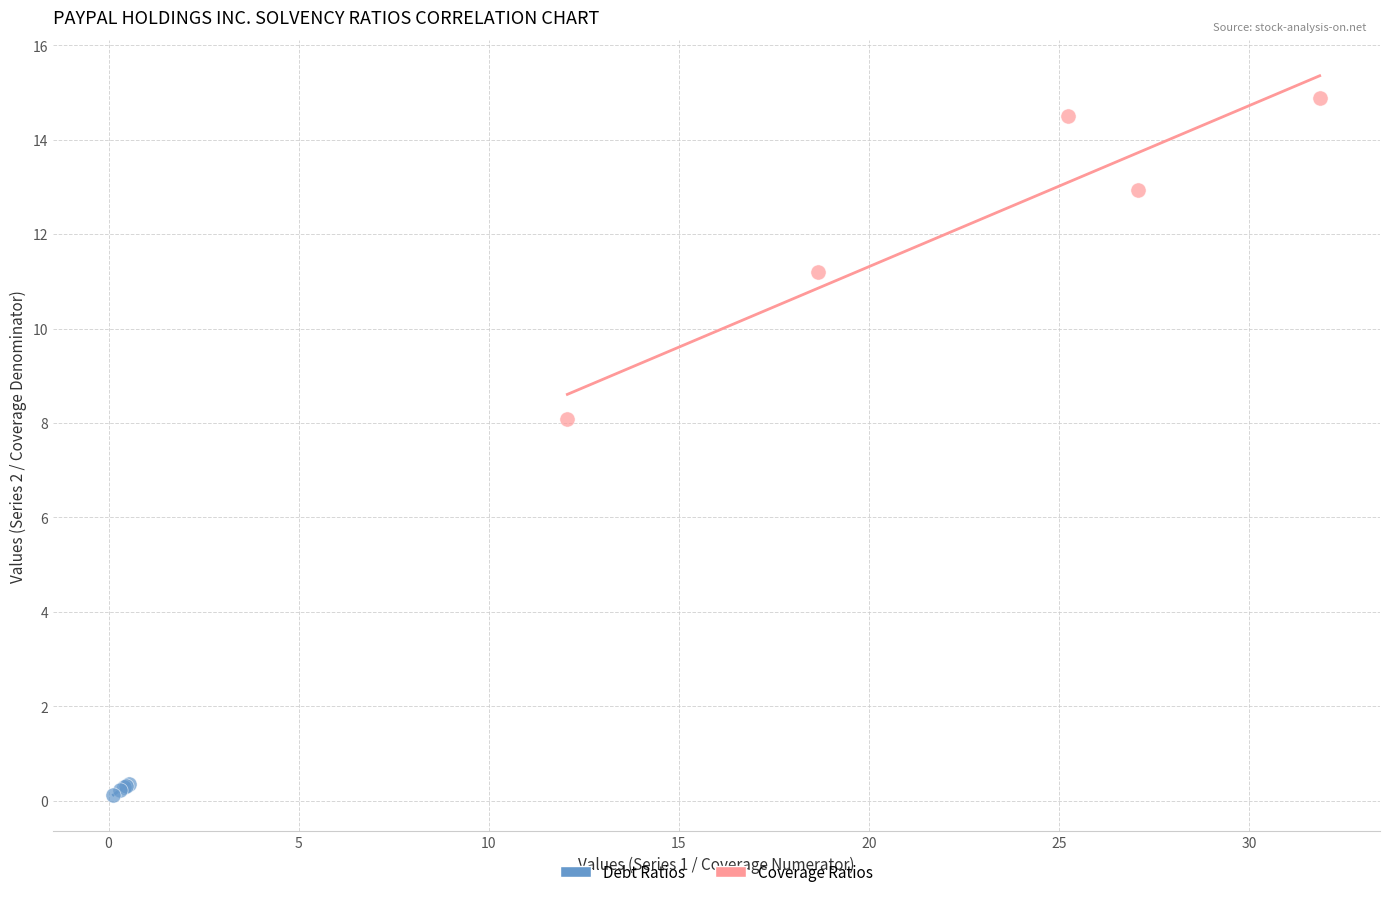

Which series contains the highest Y value?

Coverage Ratios